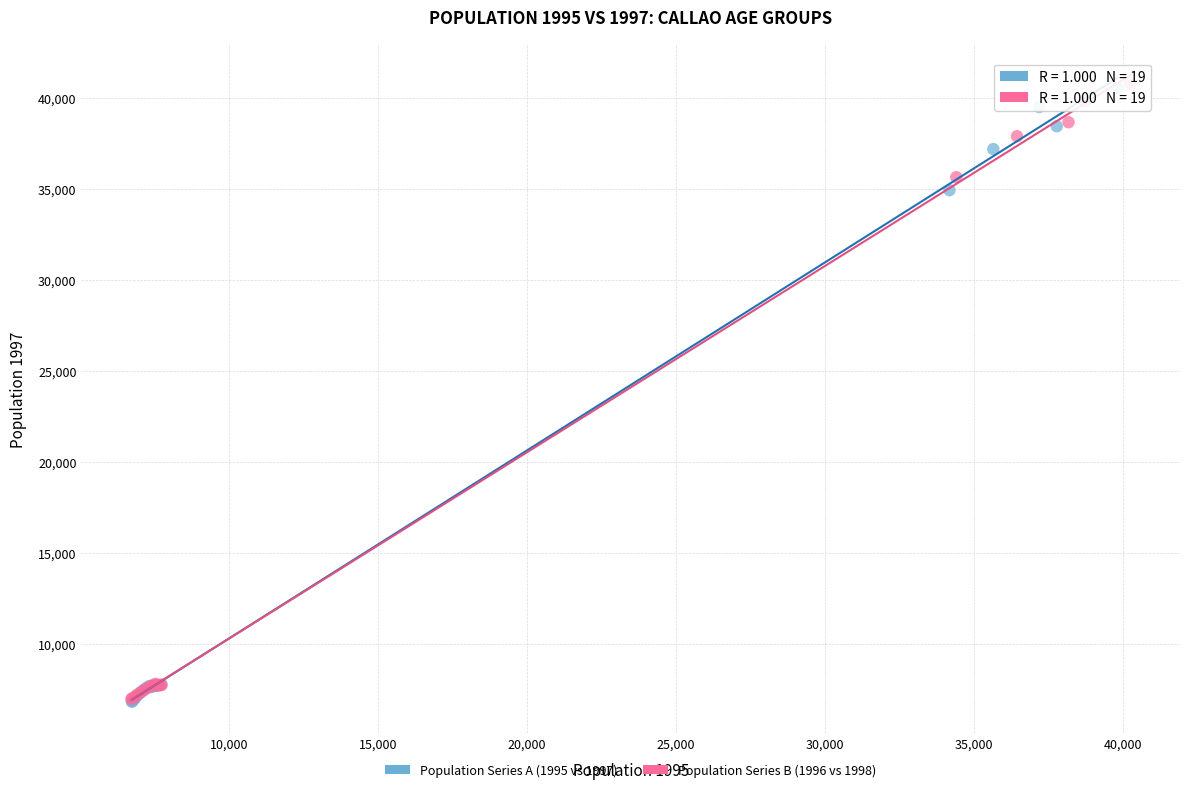

Which series has the widest spread of Y values?

Population Series B (1996 vs 1998)